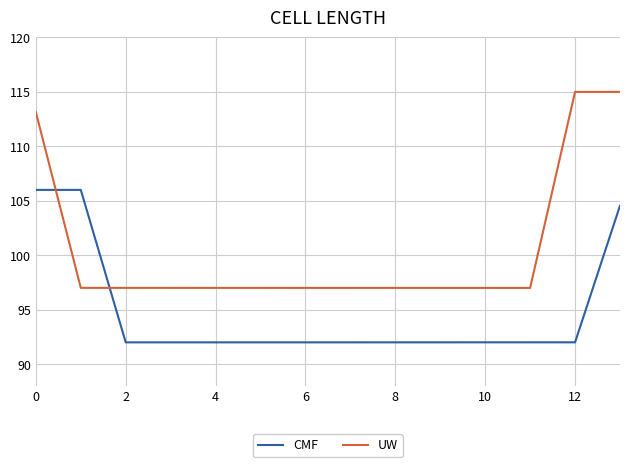

What is the difference between the maximum and minimum values in the CMF series?

14.0